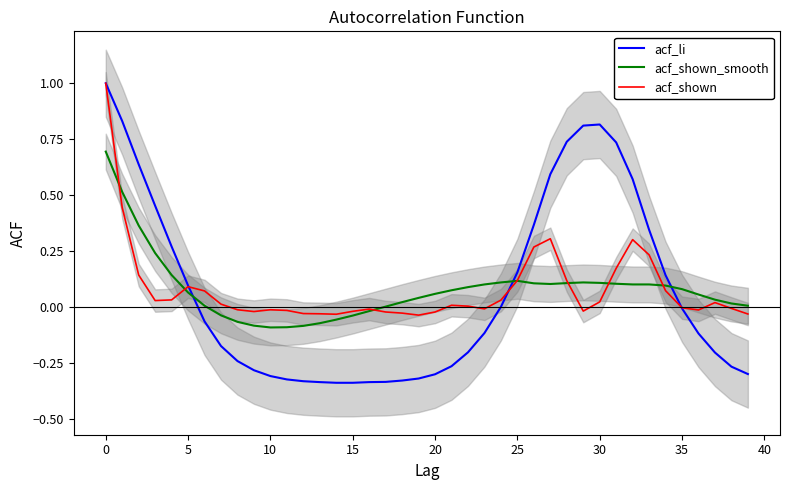

What is the maximum value for acf_shown?

1.0